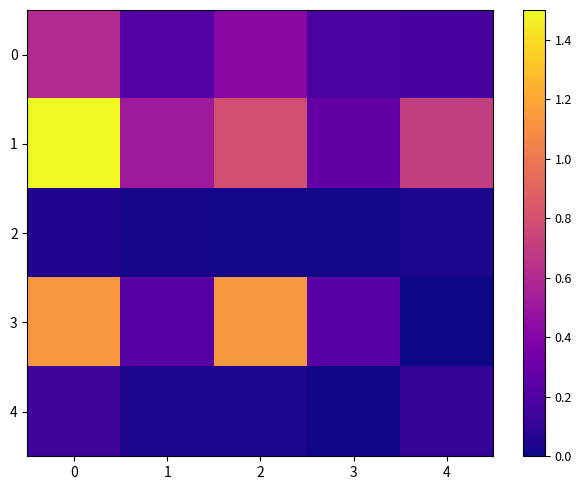

Reading right to left, what are all the values shown in this chart?

0: 4=0.2	3=0.2	2=0.4	1=0.2	0=0.6
1: 4=0.7	3=0.3	2=0.8	1=0.5	0=1.5
2: 4=0.0	3=0.0	2=0.0	1=0.0	0=0.1
3: 4=0.0	3=0.2	2=1.1	1=0.2	0=1.1
4: 4=0.1	3=0.0	2=0.0	1=0.0	0=0.1